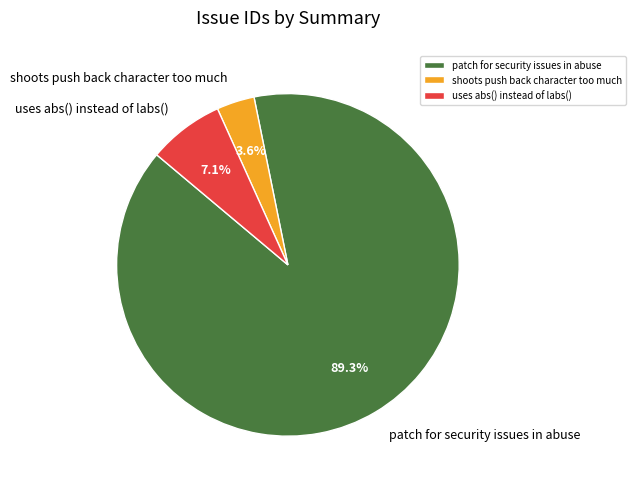

To the nearest percent, what is the combined percentage of uses abs() instead of labs() and patch for security issues in abuse?

96%